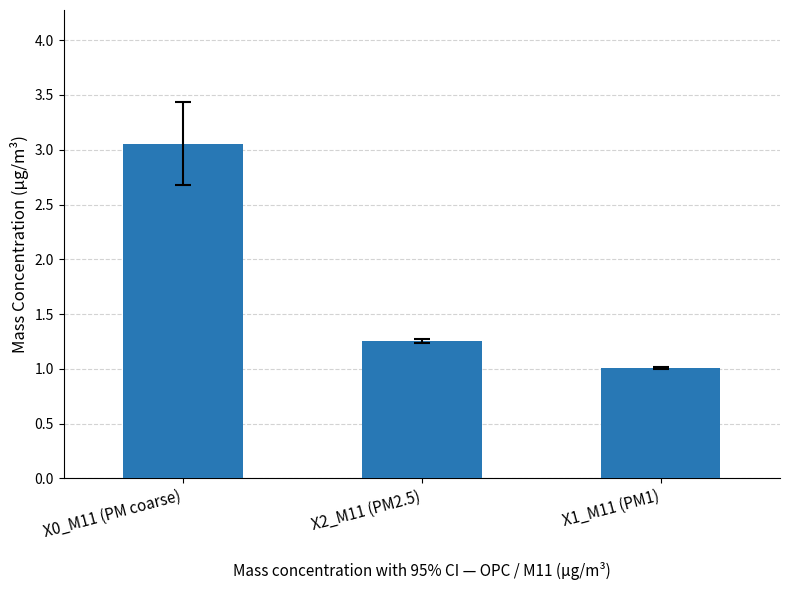

What is the difference between the values at X0_M11 (PM coarse) and X1_M11 (PM1)?

2.0